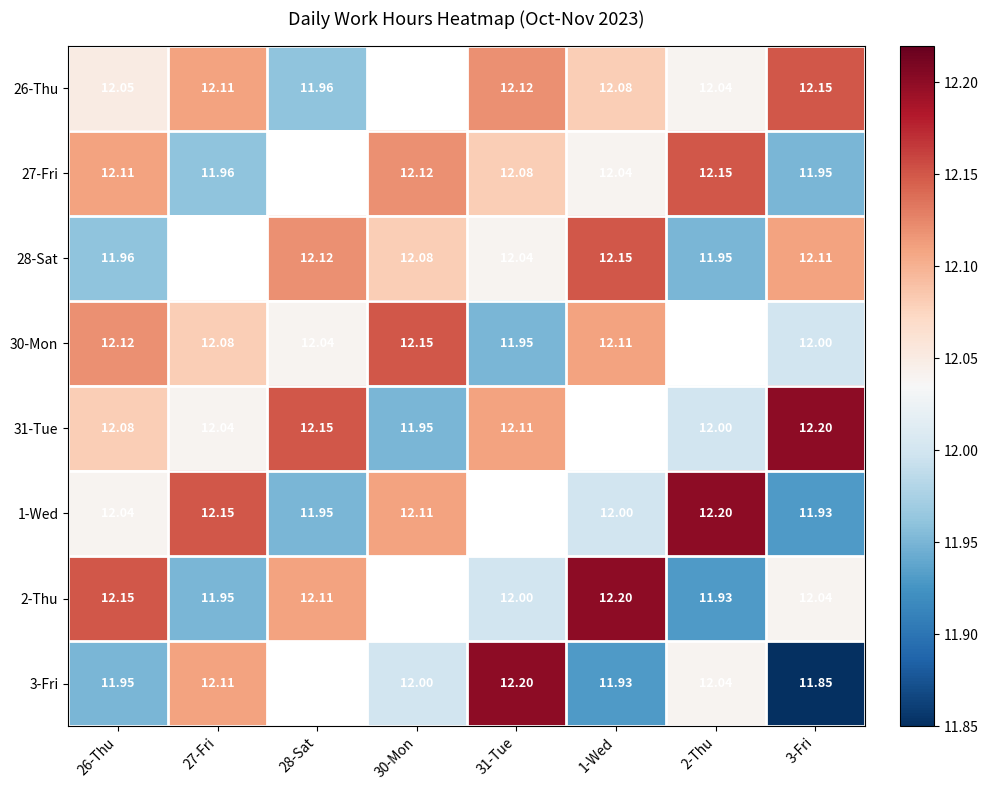

At which label does 1-Wed first exceed 12?

26-Thu